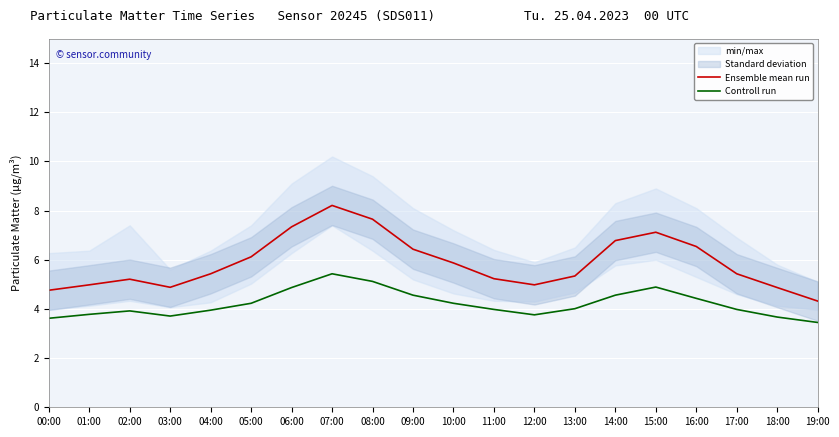

Rank the series at 12:00 from highest to lowest value.

Ensemble mean run, Controll run